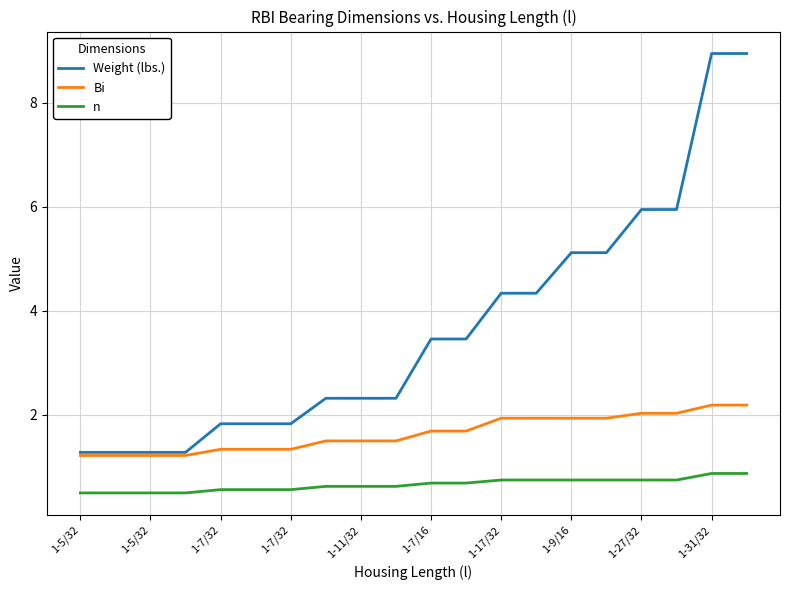

At how many categories does at least one series exceed 6?

2